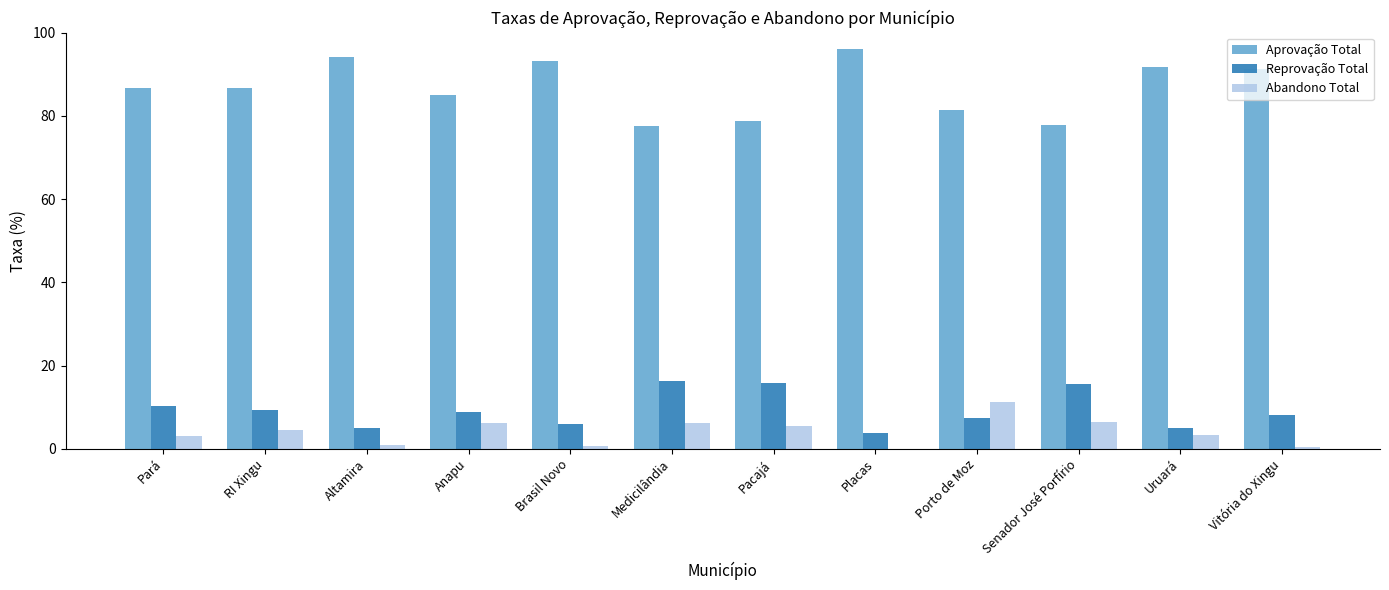

What is the total value across all series at Medicilândia?

100.0